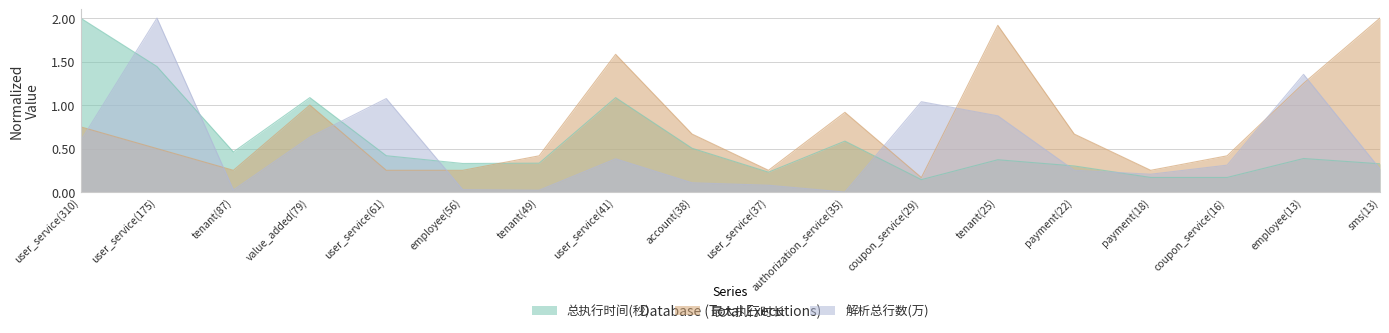

Which series ends up on top after the final intersection of 总执行时间(秒) and 最大执行时长?

最大执行时长